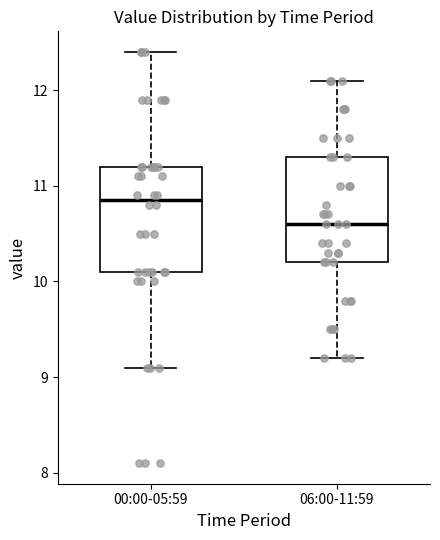

Reading left to right, read every box against the y-axis: the position of its median line, the range the box covers, and the ends of its whiskers. The values are not printed on the chart, so give them approximately, as read against the axis.

00:00-05:59: median 10.9, box 10.1 to 11.2, whiskers 9.1 to 12.4
06:00-11:59: median 10.6, box 10.2 to 11.3, whiskers 9.2 to 12.1